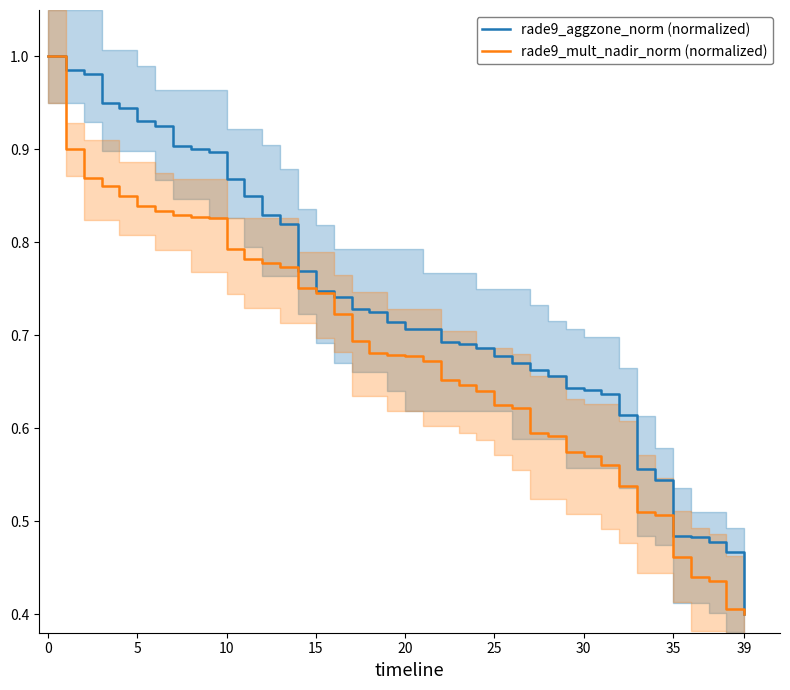

Is it true that rade9_mult_nadir_norm (normalized) equals 1.2 at 15?

False